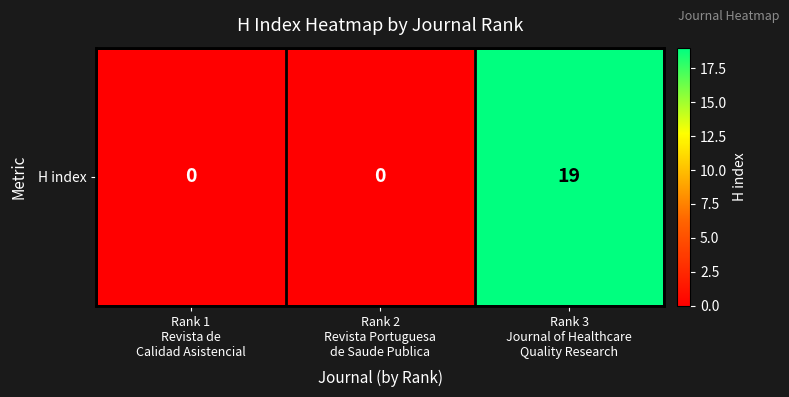

Rank the categories by value from lowest to highest.

Rank 1
Revista de
Calidad Asistencial, Rank 2
Revista Portuguesa
de Saude Publica, Rank 3
Journal of Healthcare
Quality Research